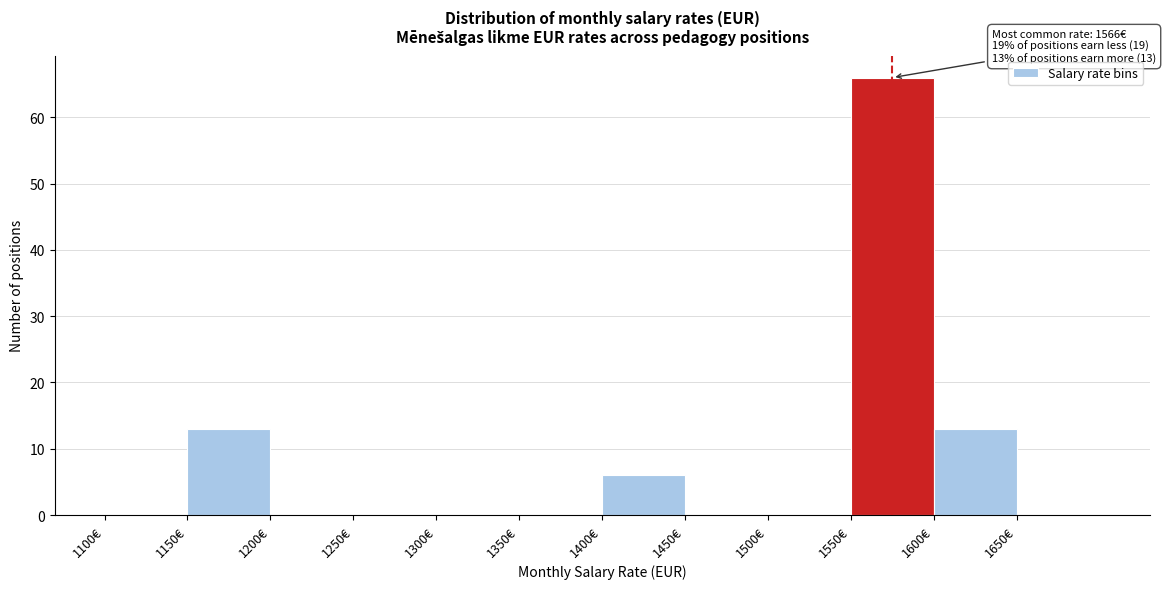

Which range on the x-axis has the tallest bar?

1550 to 1600